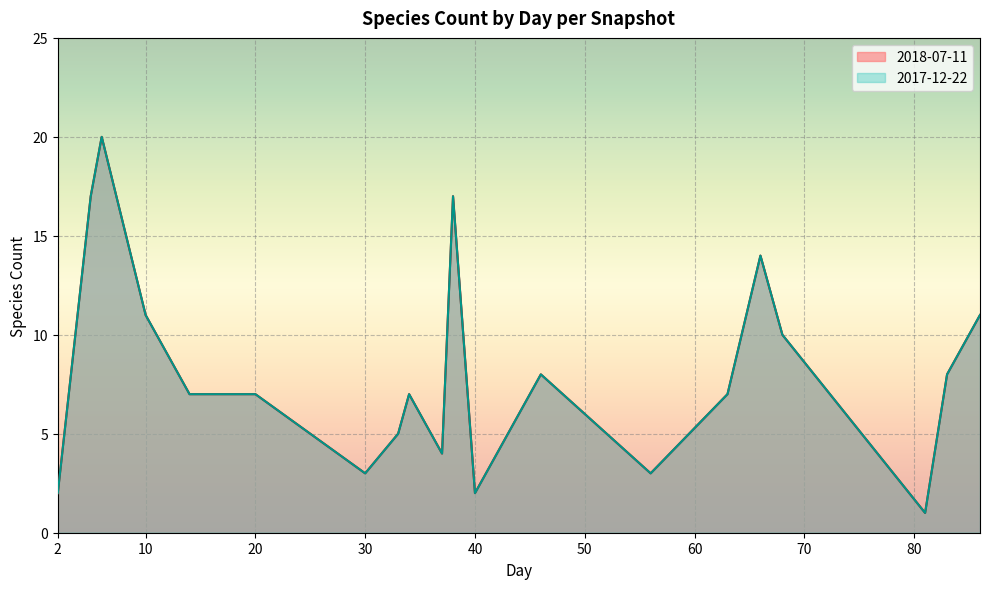

How many values in the 2017-12-22 series are below 7?

7